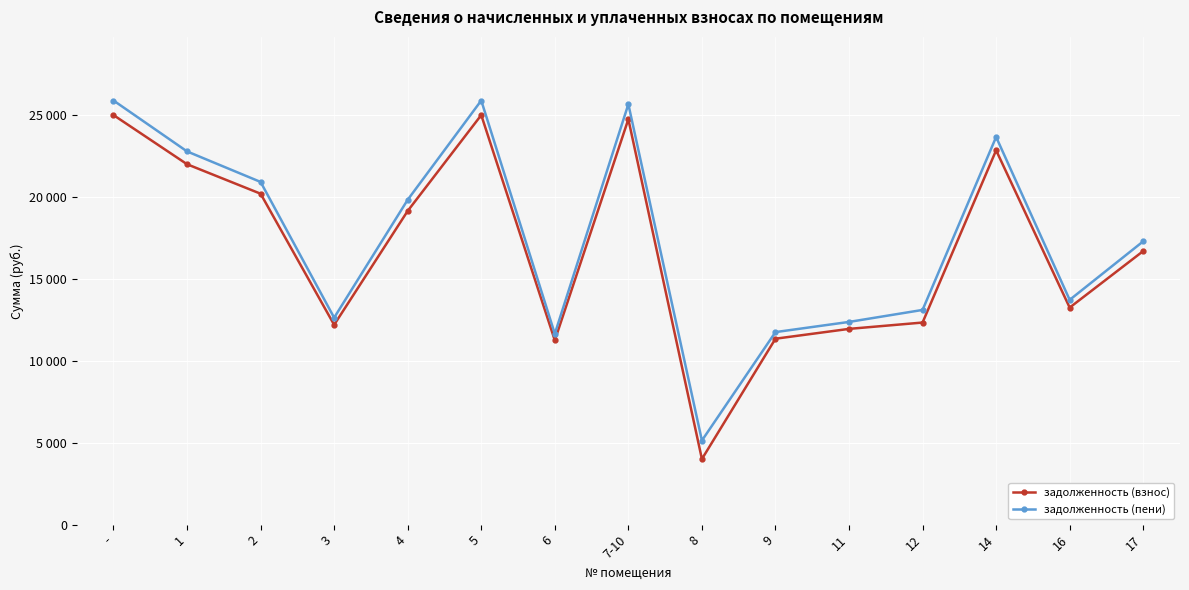

True or false: задолженность (пени) and задолженность (взнос) intersect in this chart.

False